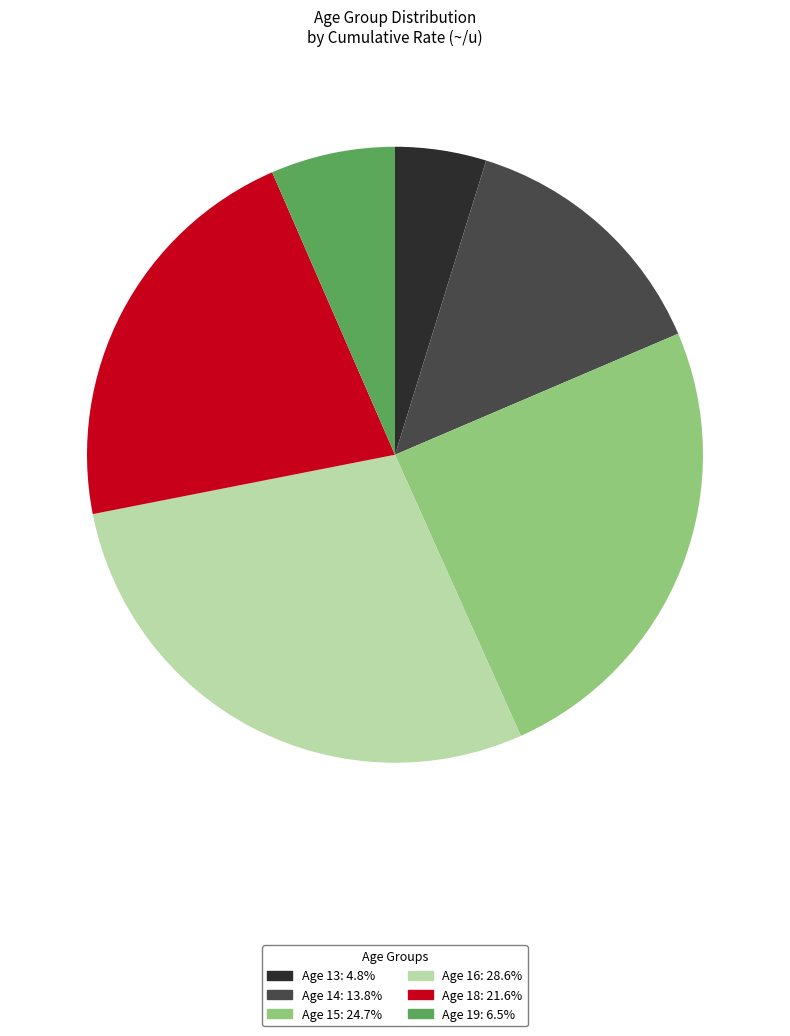

Is there a majority slice in this chart?

No